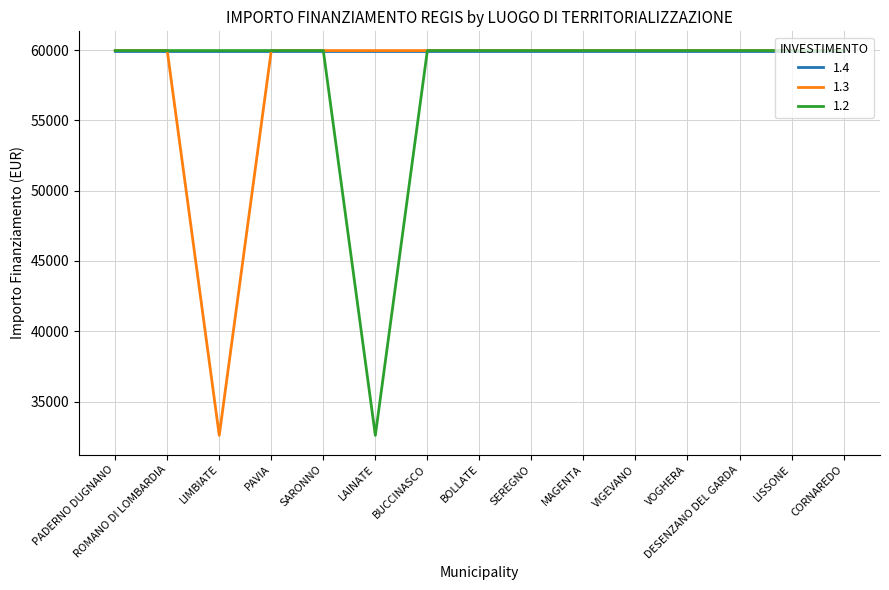

What is the greatest value displayed?

59966